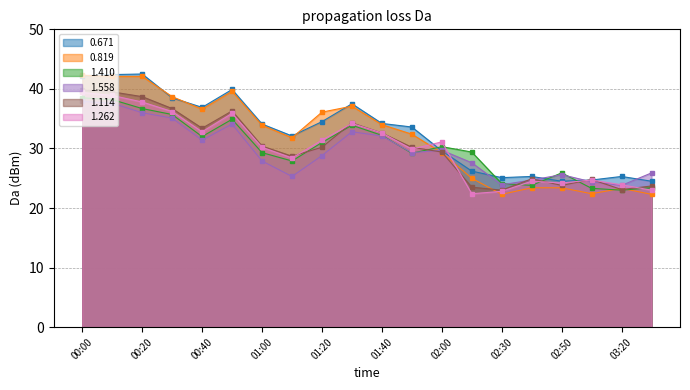

The 0.671 series shows 20.2 at 00:50. True or false?

False